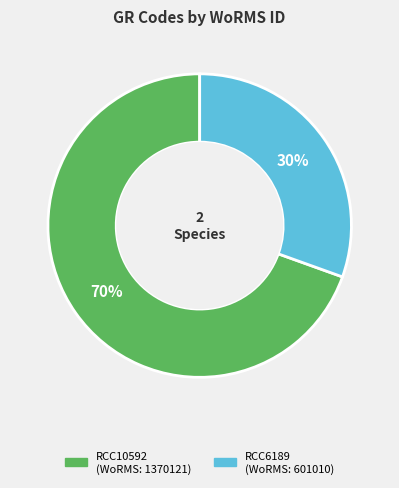

Approximately how many times larger is the value at RCC6189 compared to RCC10592?

0.4